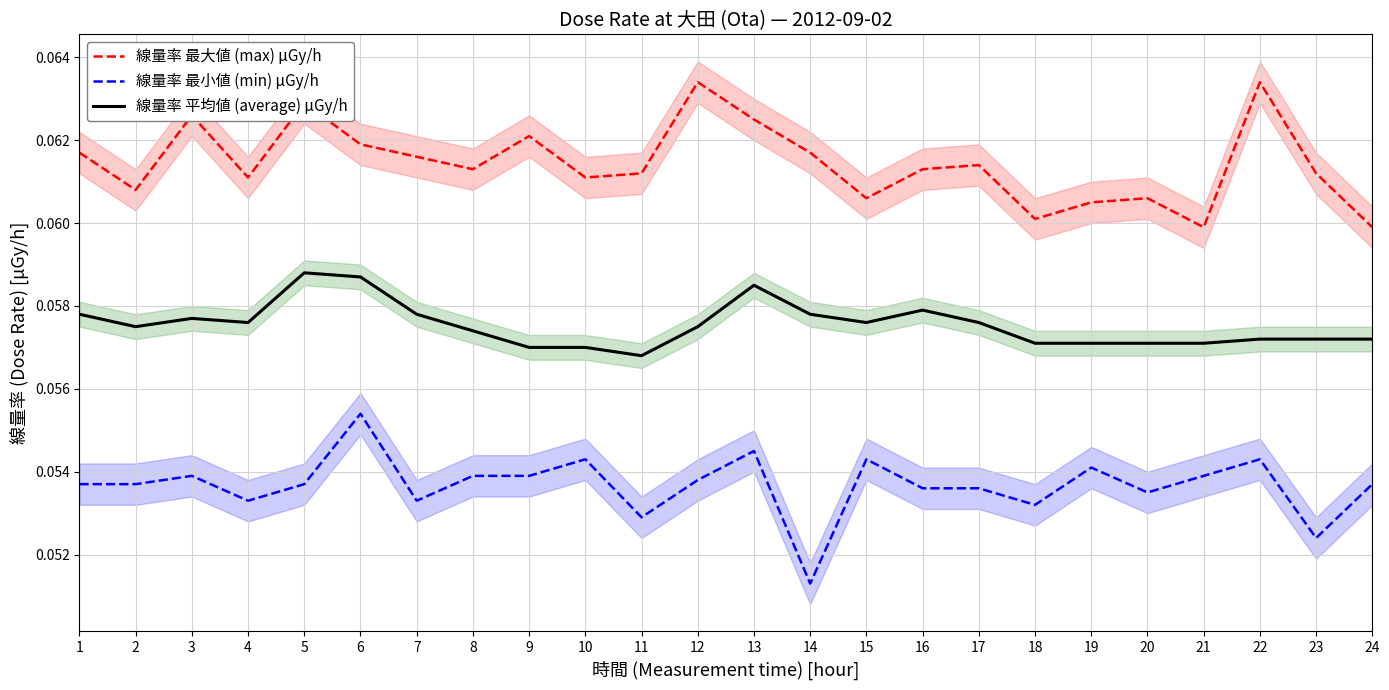

The value of 線量率 最大値 (max) μGy/h at 15 is 0.0. True or false?

False